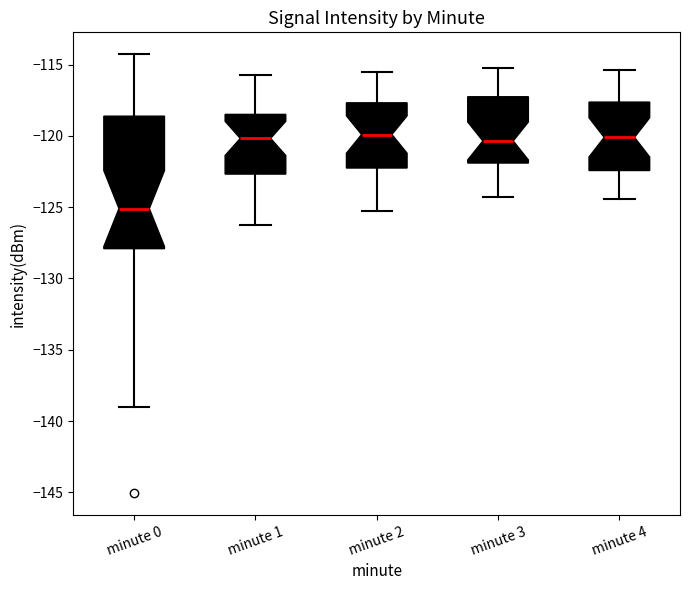

Reading left to right, transcribe this box plot: for each box, give where its median line is, the range the box spans, and where its two whiskers end, as read against the y-axis. The values are not printed on the chart, so give them approximately, as read against the axis.

minute 0: median -125.0, box -128.0 to -118.5, whiskers -139.0 to -114.5
minute 1: median -120.0, box -122.5 to -118.5, whiskers -126.5 to -115.5
minute 2: median -120.0, box -122.0 to -117.5, whiskers -125.5 to -115.5
minute 3: median -120.5, box -122.0 to -117.0, whiskers -124.5 to -115.0
minute 4: median -120.0, box -122.5 to -117.5, whiskers -124.5 to -115.5